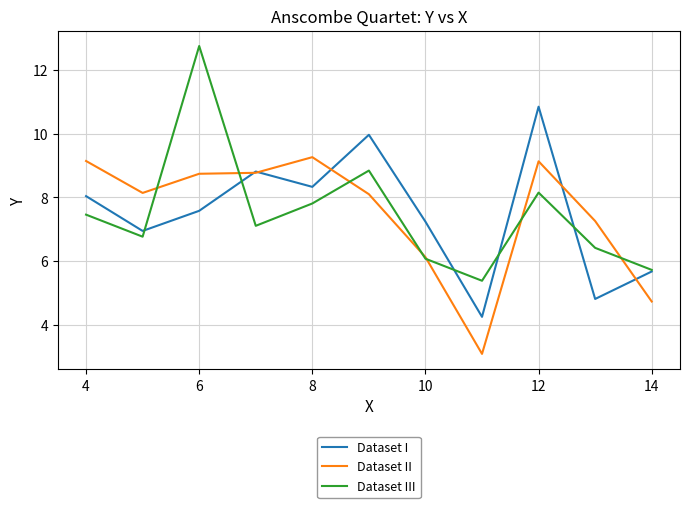

What is the greatest value displayed?

12.7